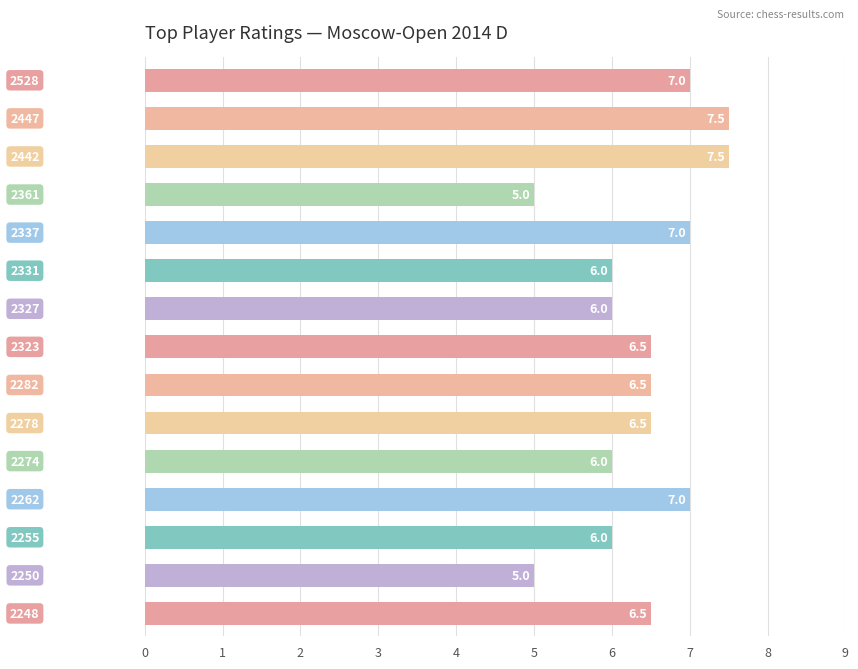

What is the smallest value displayed?

5.0